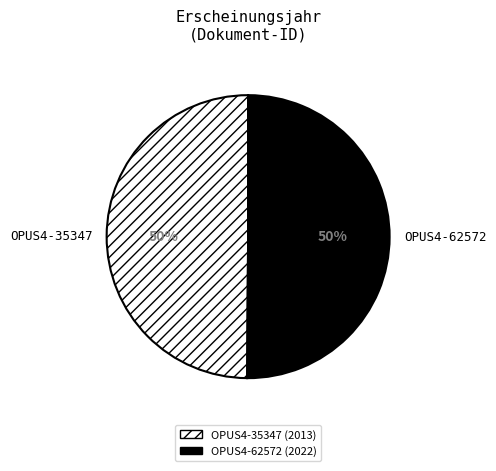

The OPUS4-62572 slice represents 38% of the pie. True or false?

False